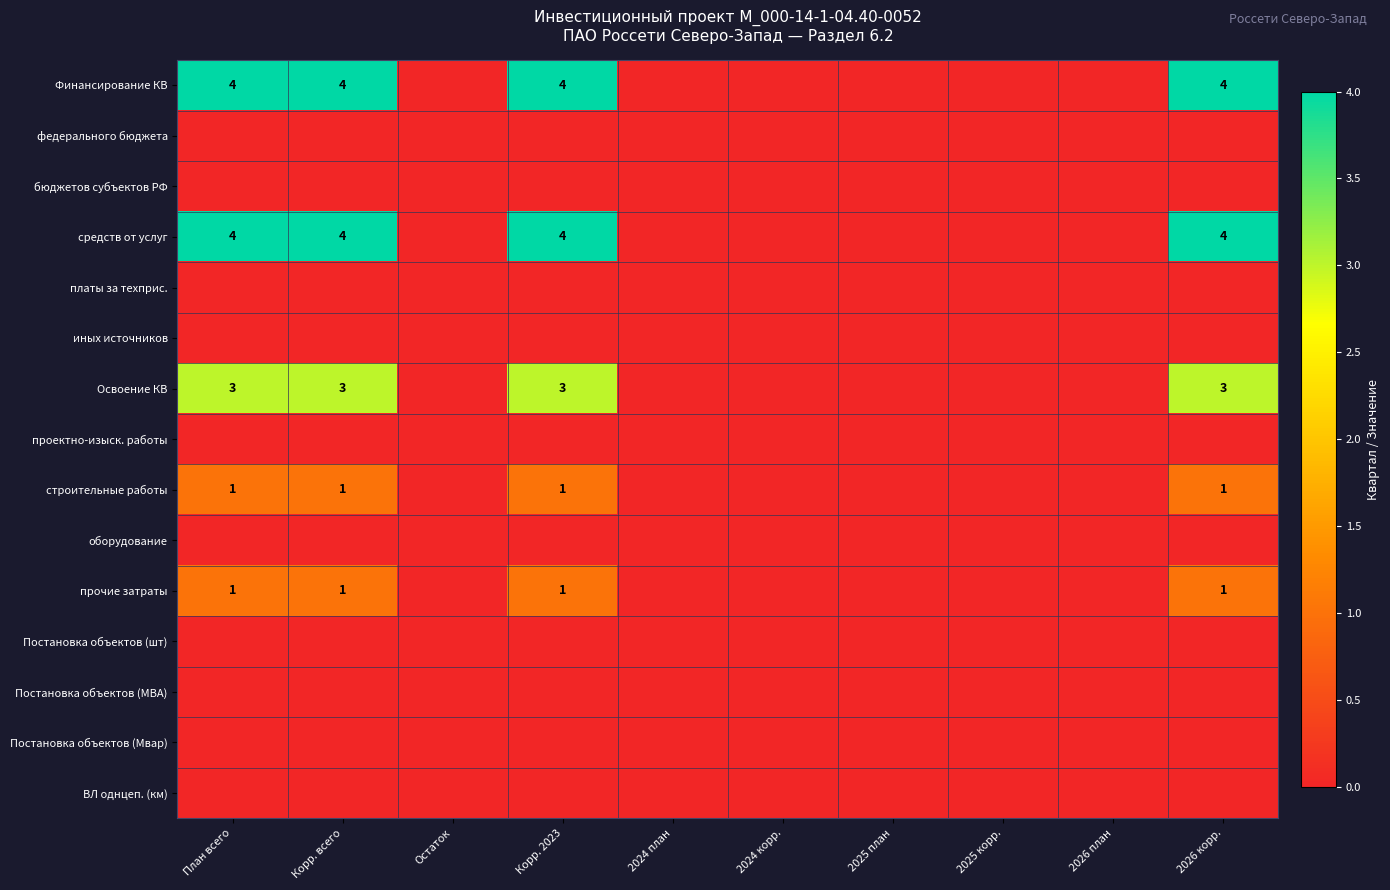

Which category has the lowest value across all series?

Остаток